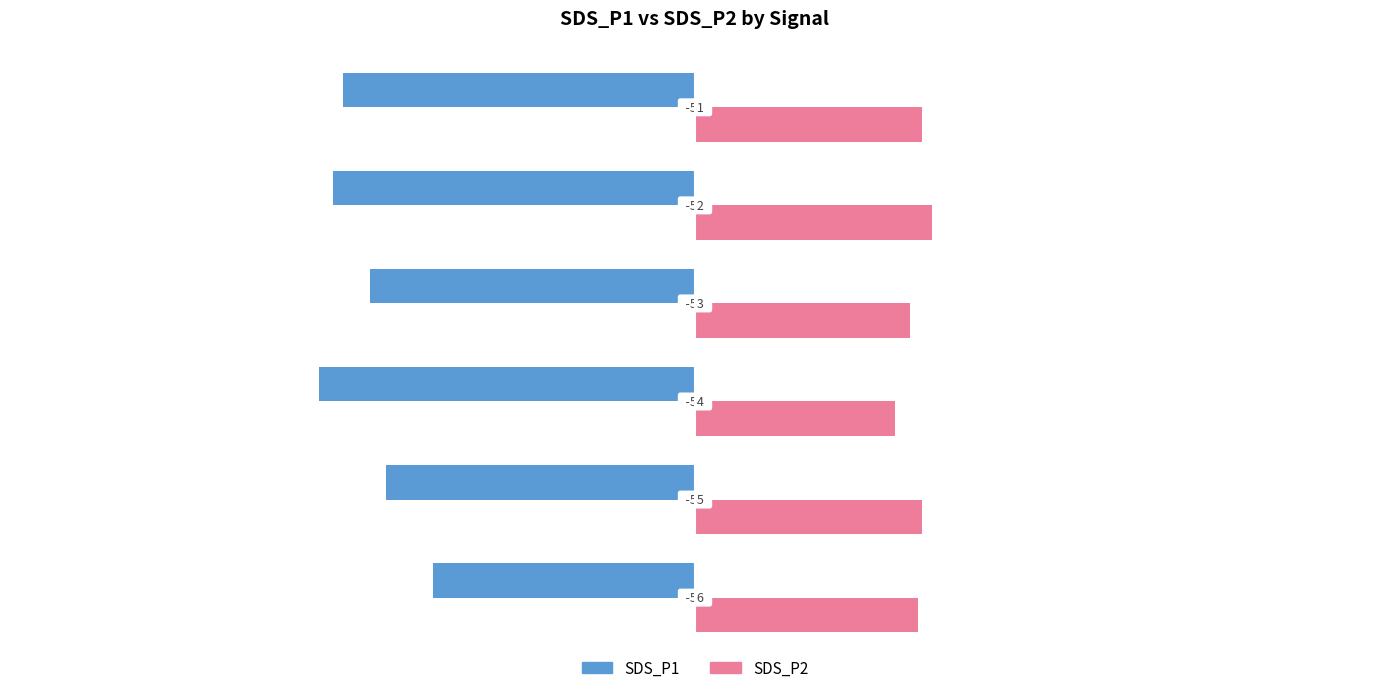

List the series in order of their overall mean, highest first.

SDS_P2, SDS_P1